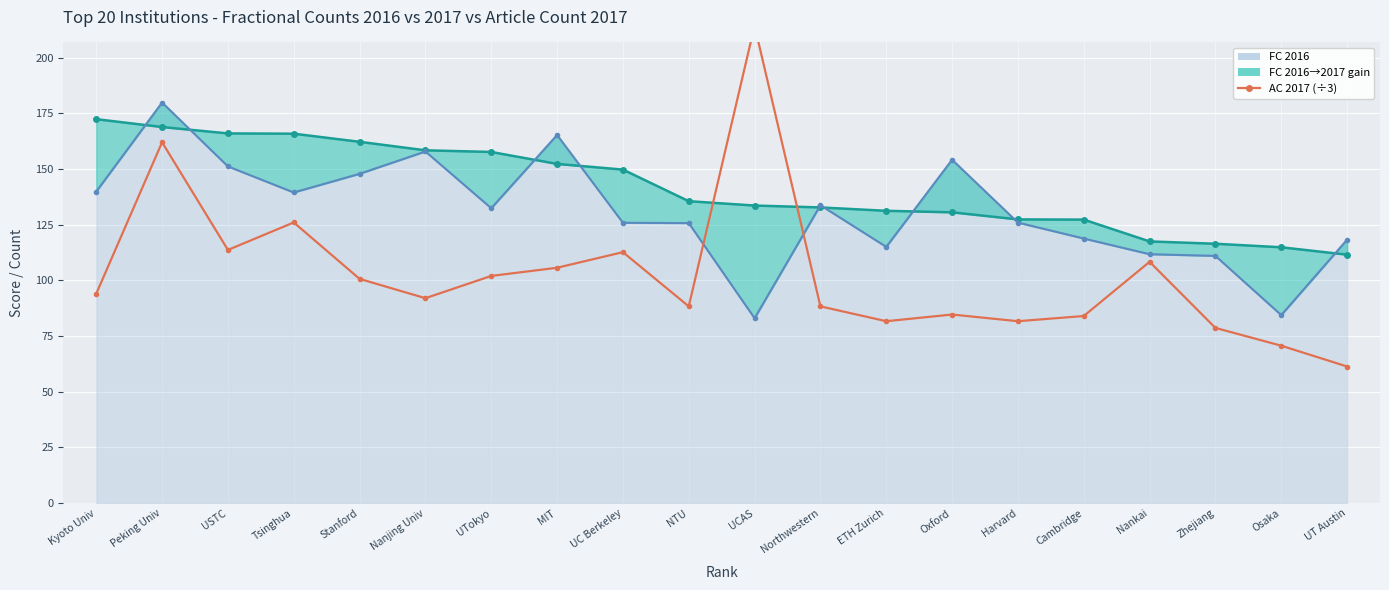

What position from the right is Oxford?

7